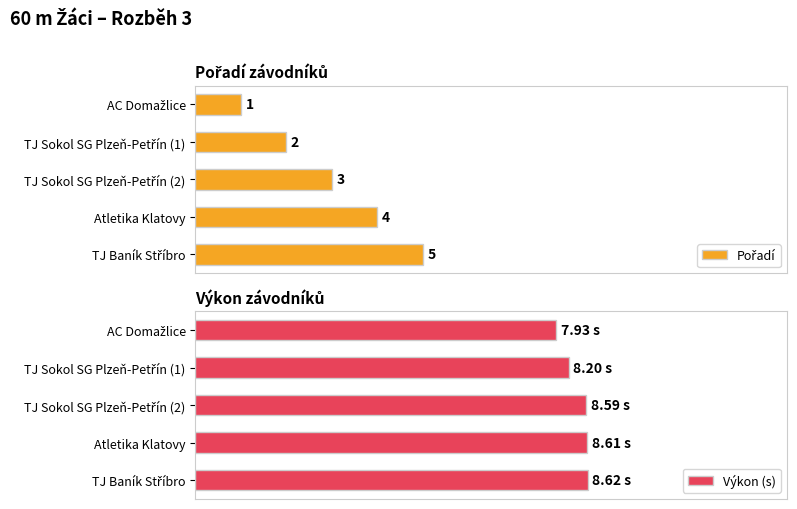

Which series changed the most between Atletika Klatovy and TJ Baník Stříbro?

Pořadí